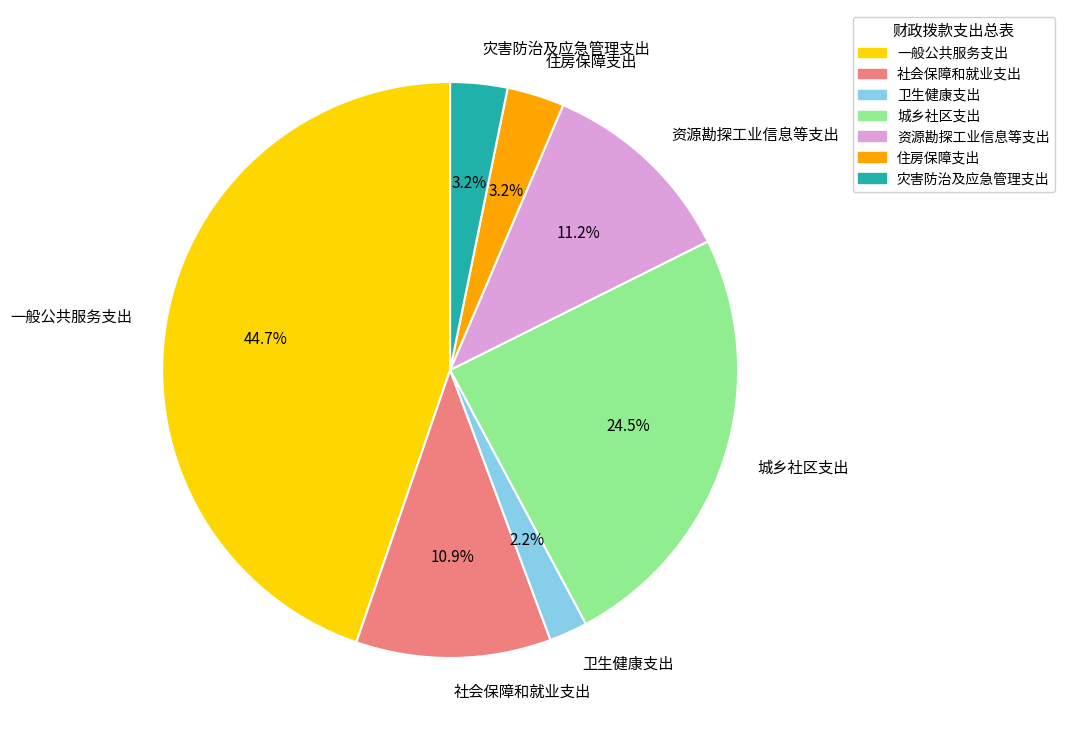

What percentage is the 社会保障和就业支出 slice, to the nearest percent?

11%